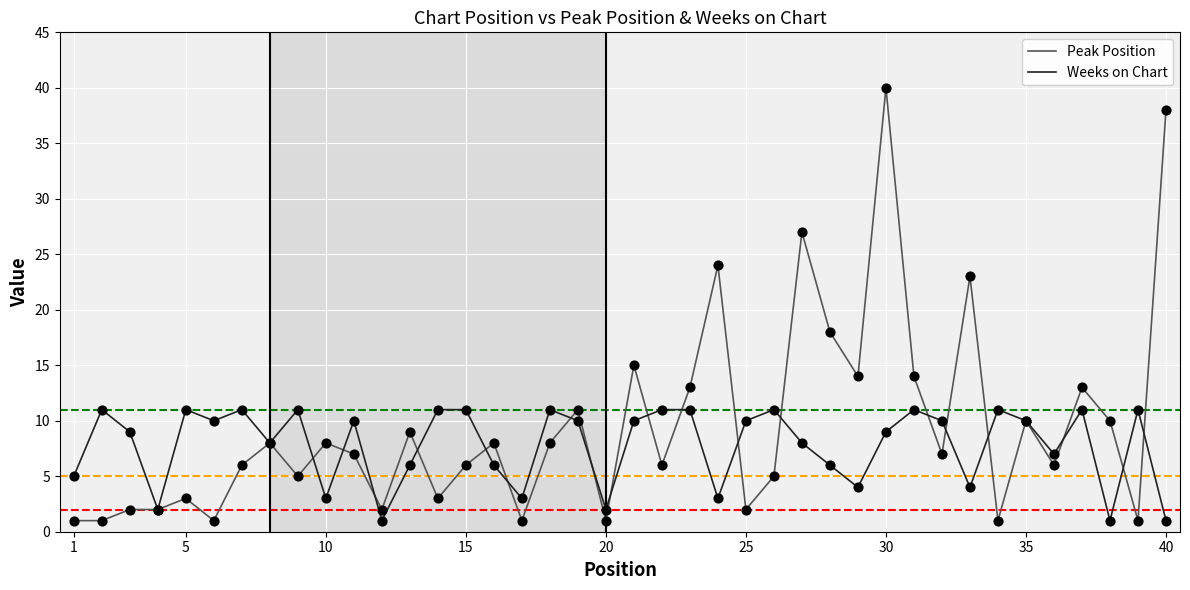

What are all the series names shown in the legend?

Peak Position, Weeks on Chart